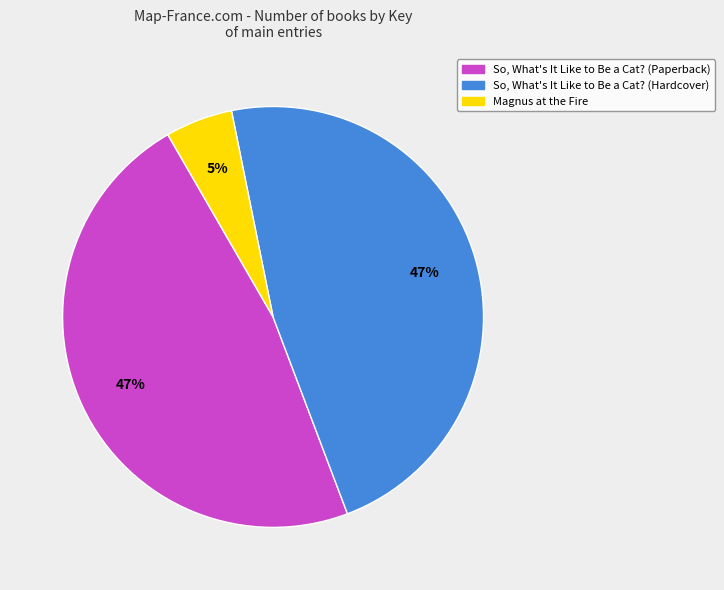

Do So, What's It Like to Be a Cat? (Paperback) and So, What's It Like to Be a Cat? (Hardcover) together represent more than half of the pie?

Yes